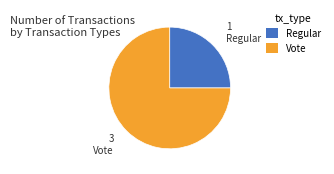

Do Regular and Vote together represent more than half of the pie?

Yes